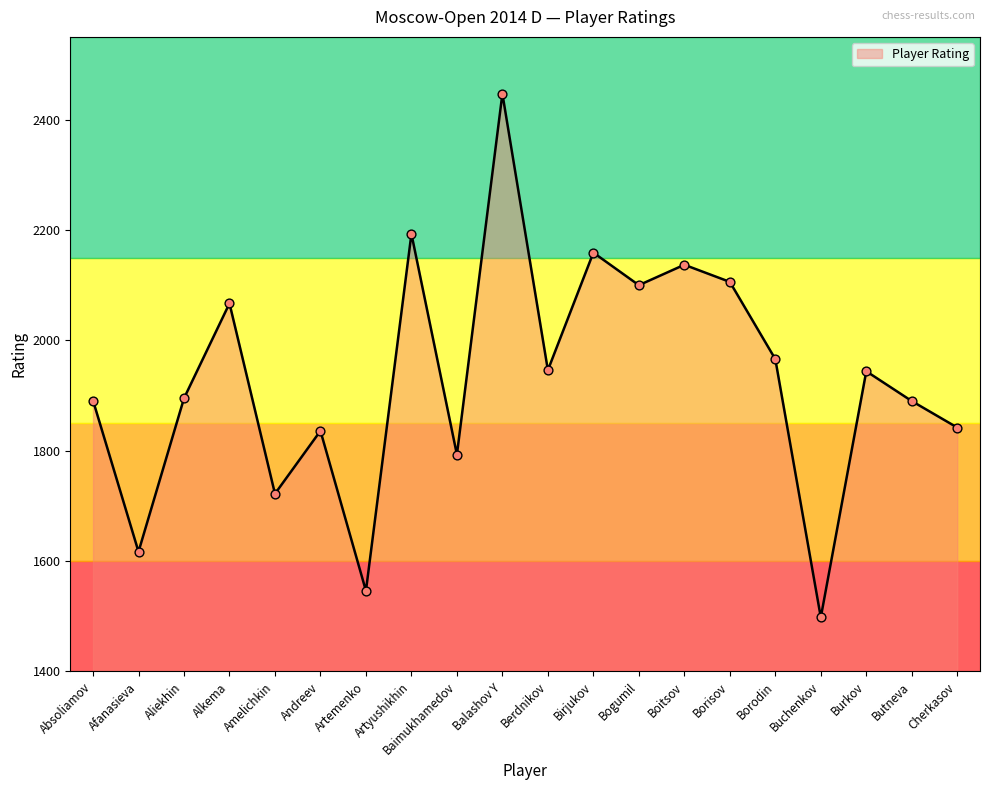

What is the change in value from Alkema to Burkov?

-123